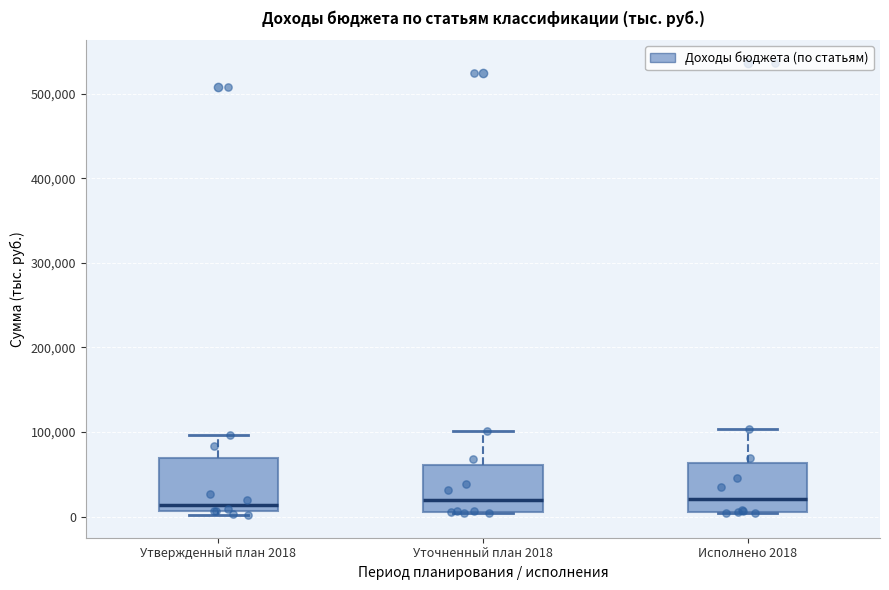

Reading left to right, transcribe this box plot: for each box, give where its median line is, the range the box spans, and where its two whiskers end, as read against the y-axis. The values are not printed on the chart, so give them approximately, as read against the axis.

Утвержденный план 2018: median 10000 (just above the box's lower edge), box 10000 to 70000, whiskers 0 to 100000
Уточненный план 2018: median 20000, box 10000 to 60000, whiskers 0 to 100000
Исполнено 2018: median 20000, box 10000 to 60000, whiskers 0 to 100000